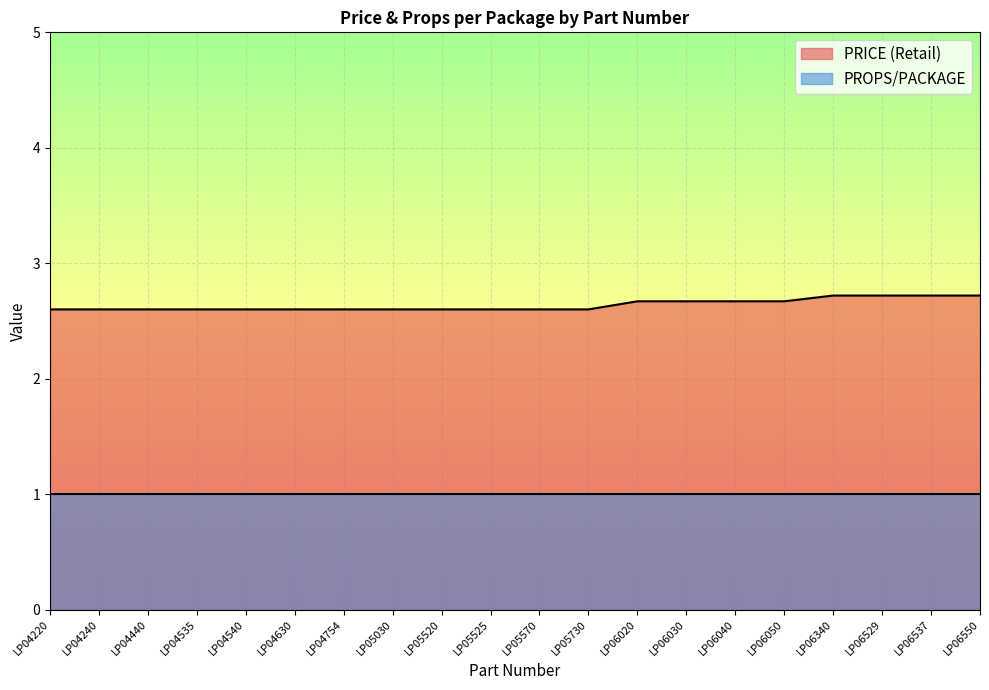

List the labels in order of value, largest first.

LP06340, LP06529, LP06537, LP06550, LP06020, LP06030, LP06040, LP06050, LP04220, LP04240, LP04440, LP04535, LP04540, LP04630, LP04754, LP05030, LP05520, LP05525, LP05570, LP05730